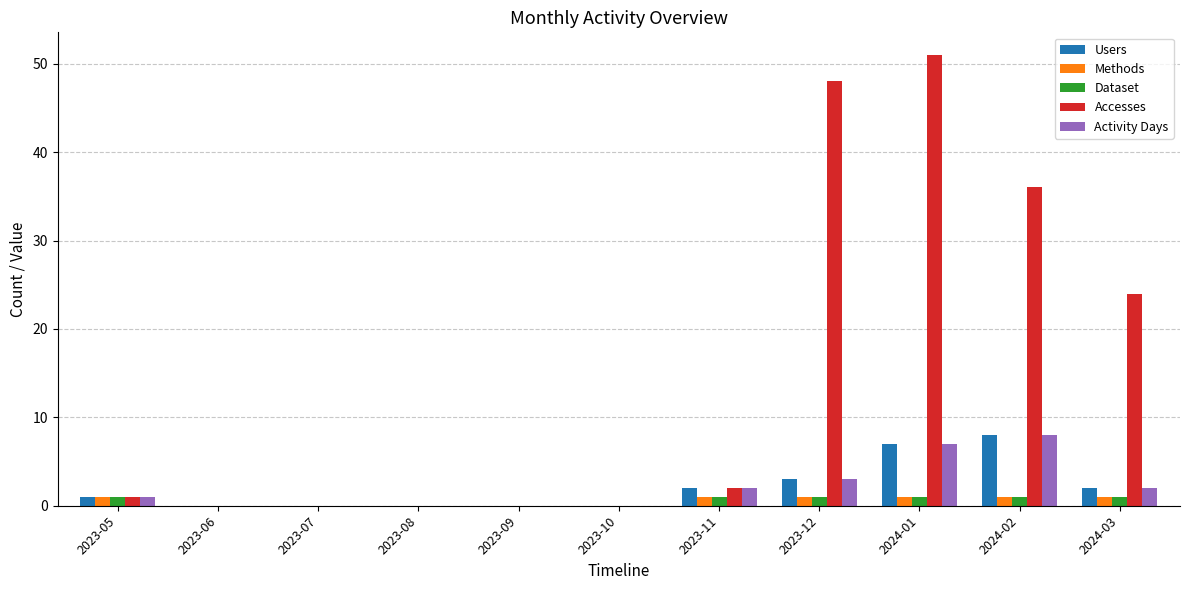

How many groups of bars are there?

11